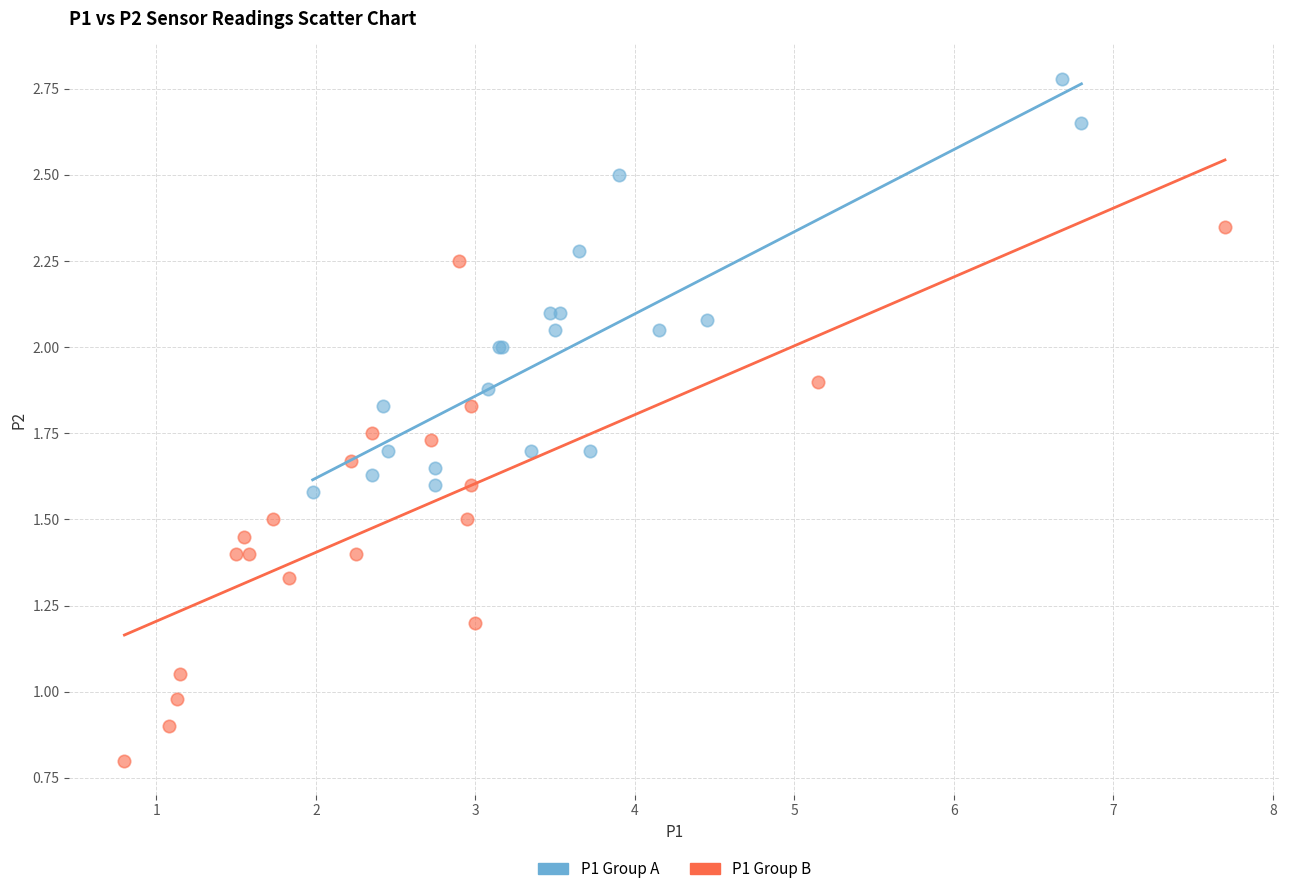

Which series reaches the minimum Y coordinate?

P1 Group B